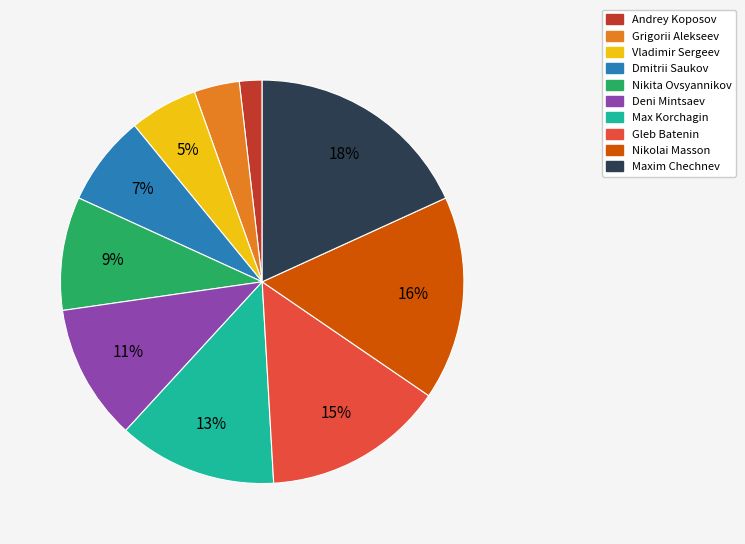

Combined, do Andrey Koposov and Deni Mintsaev account for over 50%?

No